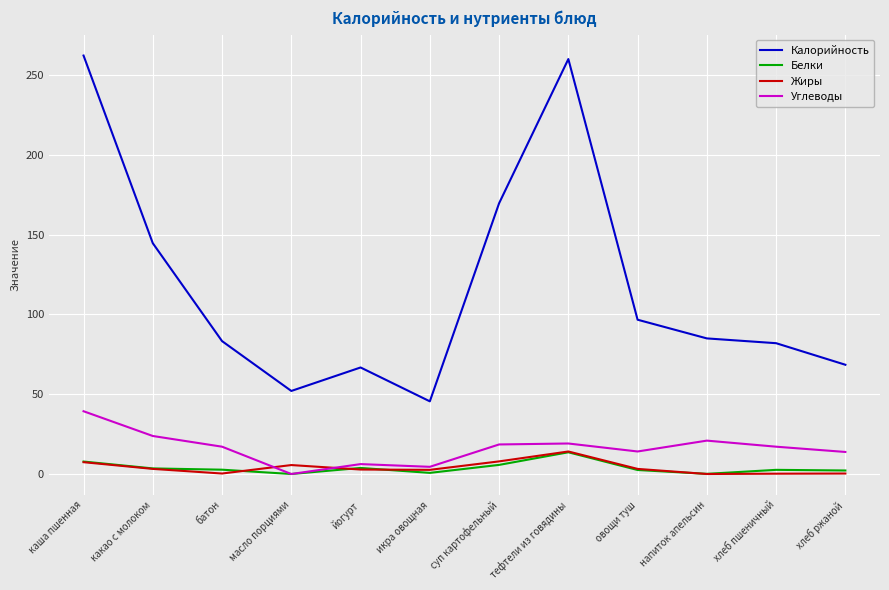

Which series has the largest total across all categories?

Калорийность